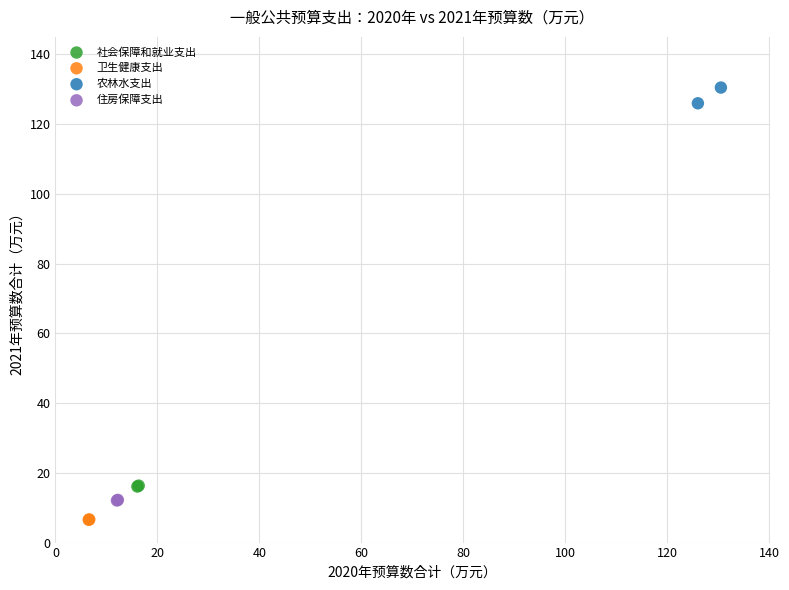

Which series reaches the maximum Y coordinate?

农林水支出